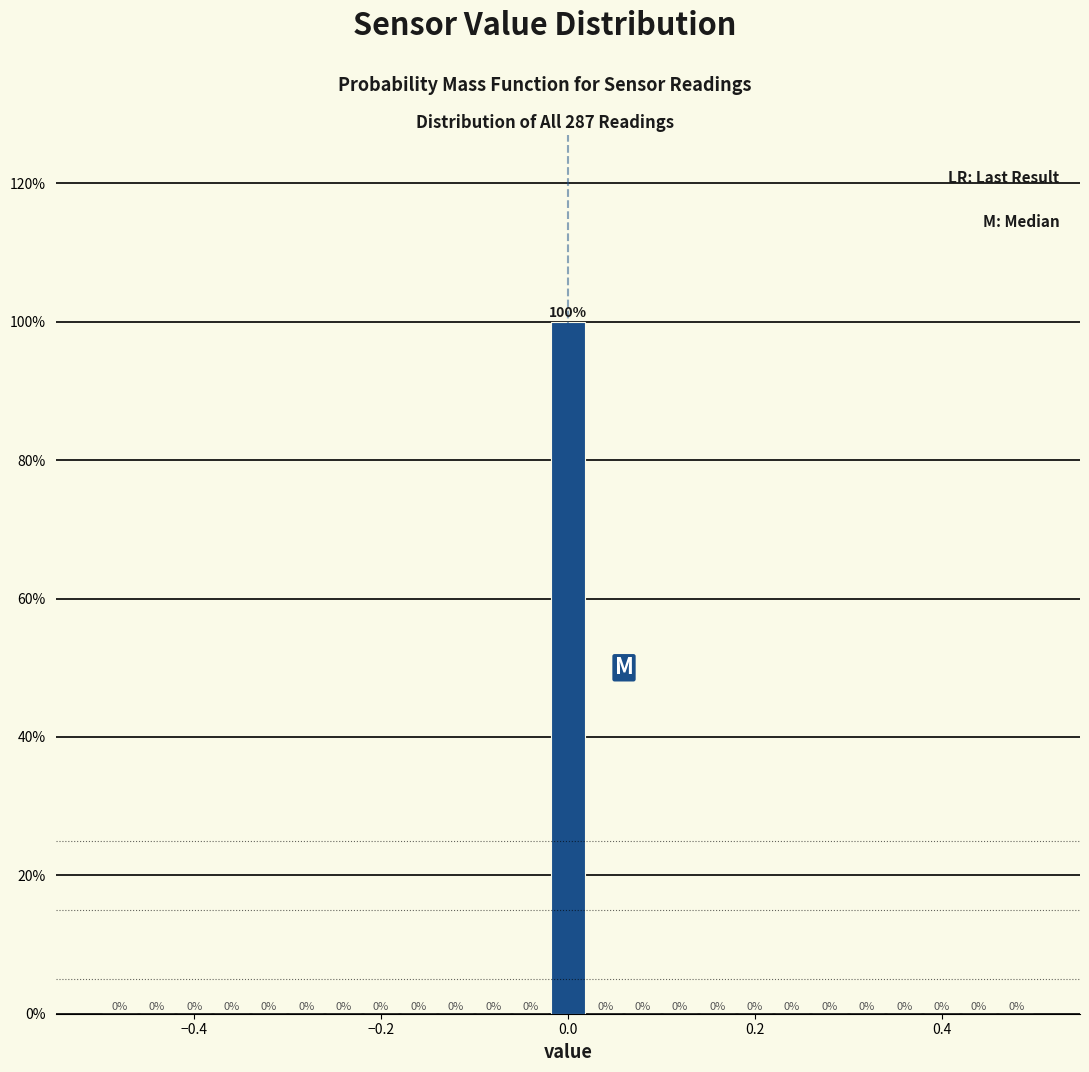

Around what value on the x-axis is the tallest bar? Give the approximate position of its centre, as read against the axis.

0.00